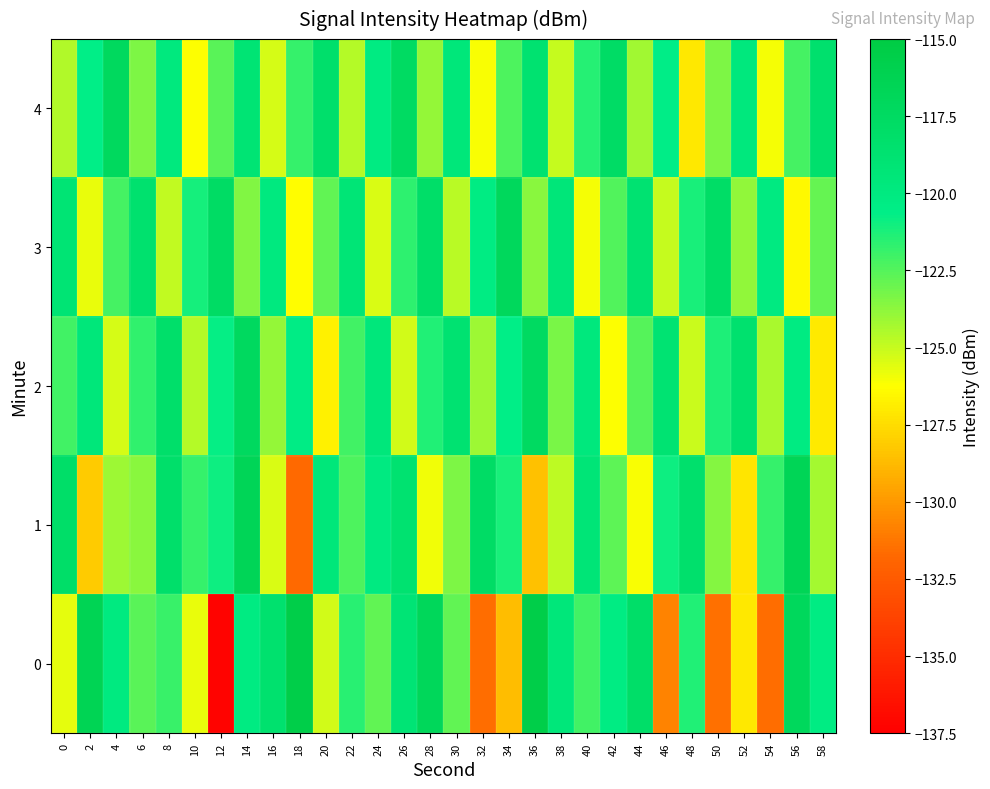

Reading left to right, transcribe all the data shown in this chart.

0: 0=-125.7	2=-116.4	4=-120.1	6=-122.6	8=-121.9	10=-125.8	12=-137.3	14=-120.2	16=-118.6	18=-115.5	20=-125.2	22=-121.6	24=-122.7	26=-119.1	28=-116.9	30=-122.8	32=-131.5	34=-128.6	36=-115.5	38=-119.5	40=-122.1	42=-120.3	44=-118.1	46=-130.7	48=-121.4	50=-131.5	52=-127.1	54=-131.6	56=-117.1	58=-120.3
1: 0=-118.0	2=-128.2	4=-124.1	6=-123.7	8=-118.2	10=-121.8	12=-121.0	14=-116.7	16=-125.4	18=-131.7	20=-119.5	22=-122.3	24=-120.1	26=-118.7	28=-125.9	30=-123.4	32=-117.8	34=-121.2	36=-128.5	38=-124.8	40=-119.3	42=-122.7	44=-126.1	46=-120.9	48=-118.4	50=-123.6	52=-127.2	54=-121.8	56=-116.5	58=-124.3
2: 0=-122.1	2=-119.5	4=-125.3	6=-121.7	8=-118.2	10=-124.6	12=-120.8	14=-117.3	16=-123.9	18=-120.4	20=-126.7	22=-122.1	24=-119.6	26=-125.2	28=-121.4	30=-118.8	32=-124.1	34=-120.7	36=-117.5	38=-123.3	40=-119.8	42=-126.2	44=-122.5	46=-118.9	48=-125.1	50=-121.3	52=-118.6	54=-124.4	56=-120.2	58=-127.0
3: 0=-119.0	2=-125.8	4=-122.2	6=-118.6	8=-124.9	10=-121.1	12=-117.7	14=-123.5	16=-120.0	18=-126.3	20=-122.8	22=-119.2	24=-125.4	26=-121.6	28=-118.0	30=-124.7	32=-120.3	34=-117.1	36=-123.7	38=-119.4	40=-126.0	42=-122.4	44=-118.8	46=-125.0	48=-121.2	50=-117.9	52=-123.8	54=-120.1	56=-126.5	58=-122.9
4: 0=-124.5	2=-120.7	4=-117.2	6=-123.4	8=-119.9	10=-126.2	12=-122.6	14=-119.0	16=-125.3	18=-121.8	20=-118.3	22=-124.6	24=-120.2	26=-117.6	28=-123.9	30=-119.5	32=-126.1	34=-122.3	36=-118.7	38=-125.0	40=-121.5	42=-117.8	44=-124.2	46=-120.6	48=-127.1	50=-123.4	52=-119.8	54=-126.0	56=-122.2	58=-118.5